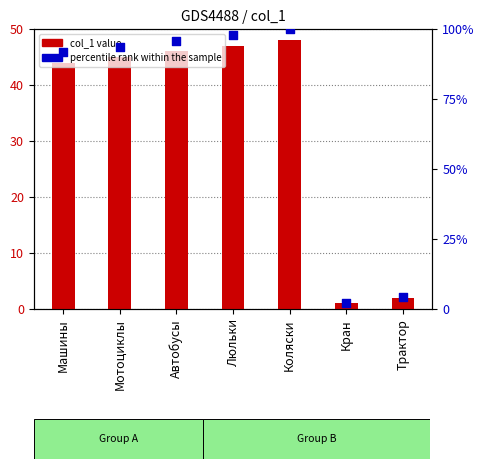

Which series contains the highest Y value?

percentile rank within the sample